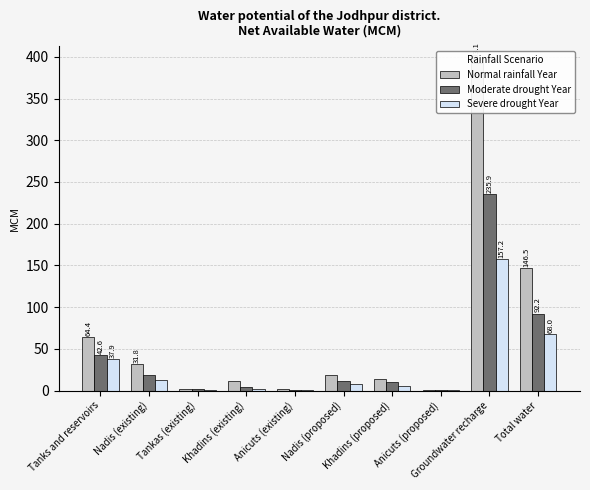

List the labels in order of Moderate drought Year value, largest first.

Groundwater recharge, Total water, Tanks and reservoirs, Nadis (existing), Nadis (proposed), Khadins (proposed), Khadins (existing), Tankas (existing), Anicuts (existing), Anicuts (proposed)